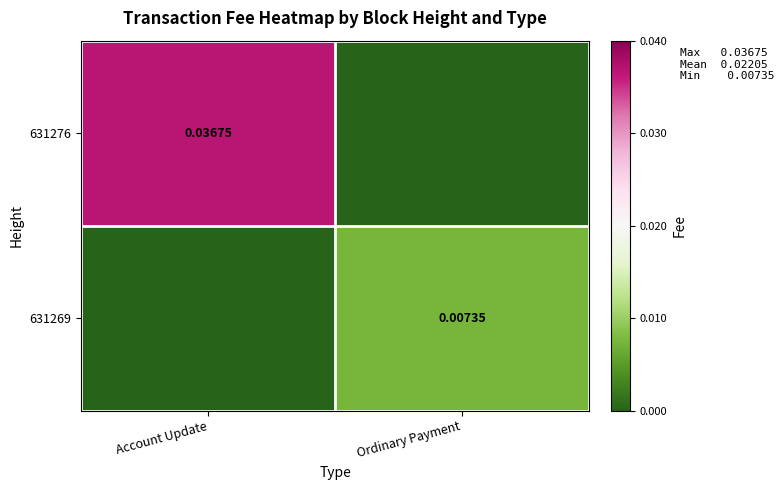

True or false: 631269 has a value of 0.0 at Account Update.

False